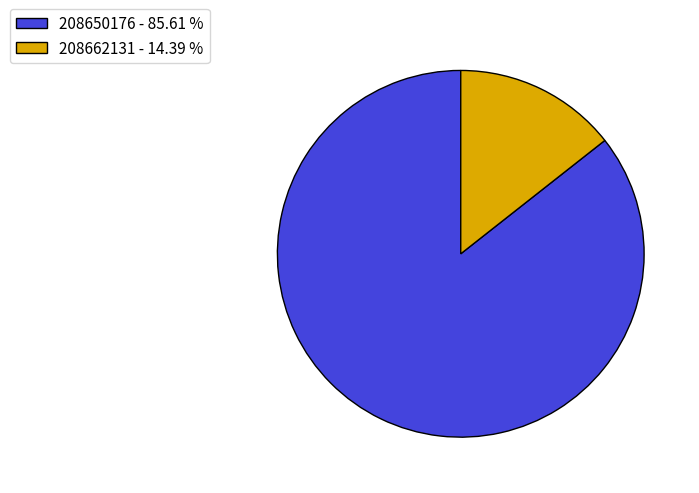

Is there any slice that represents more than half of the pie?

Yes